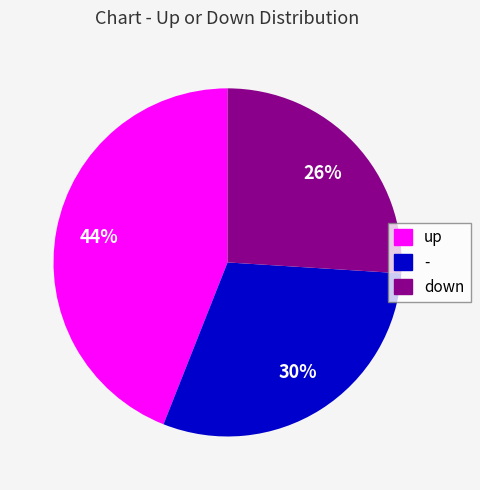

Is down the majority of the pie?

No